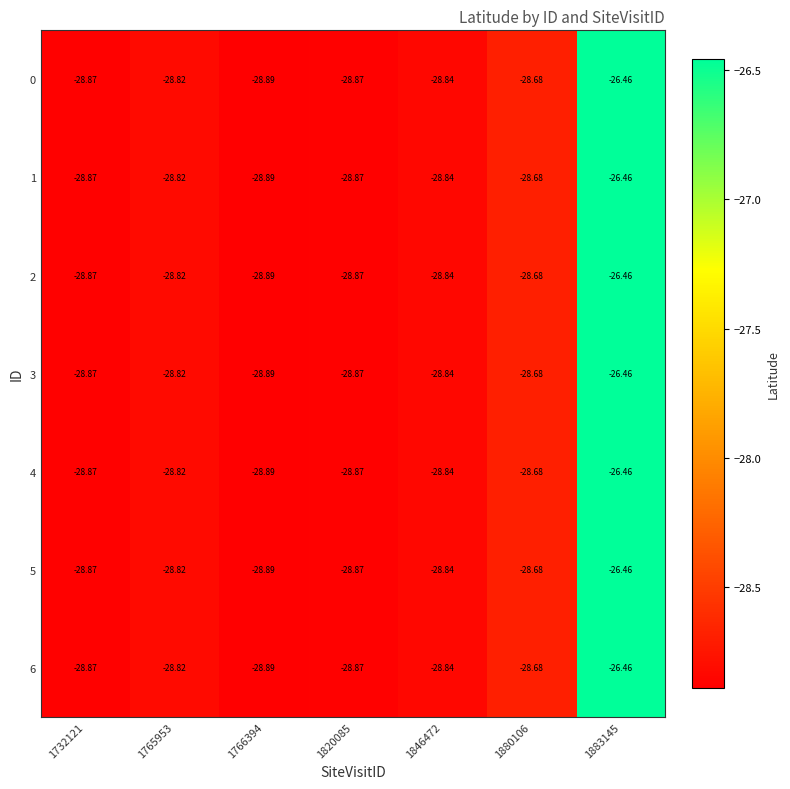

Is the value of 5 at 1846472 greater than the value of 1 at 1883145?

No